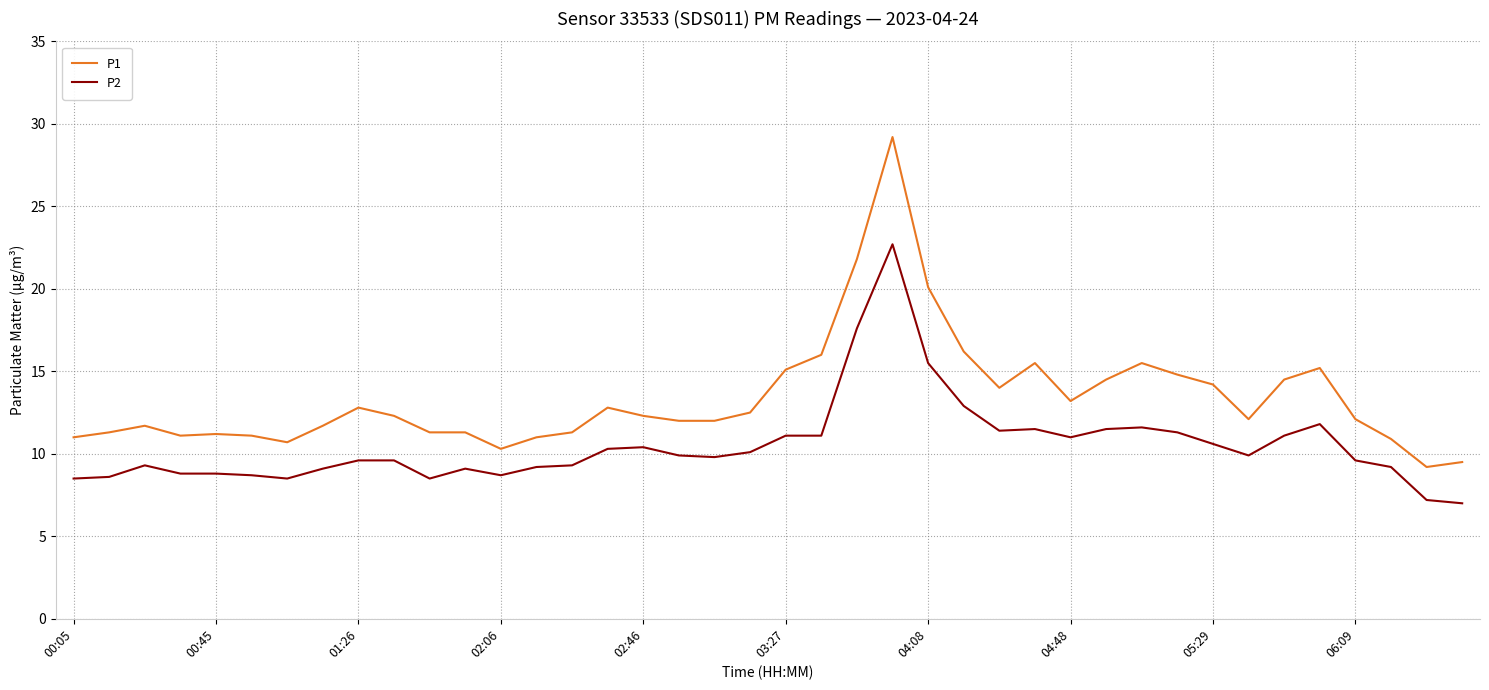

At how many categories does at least one series exceed 17?

3